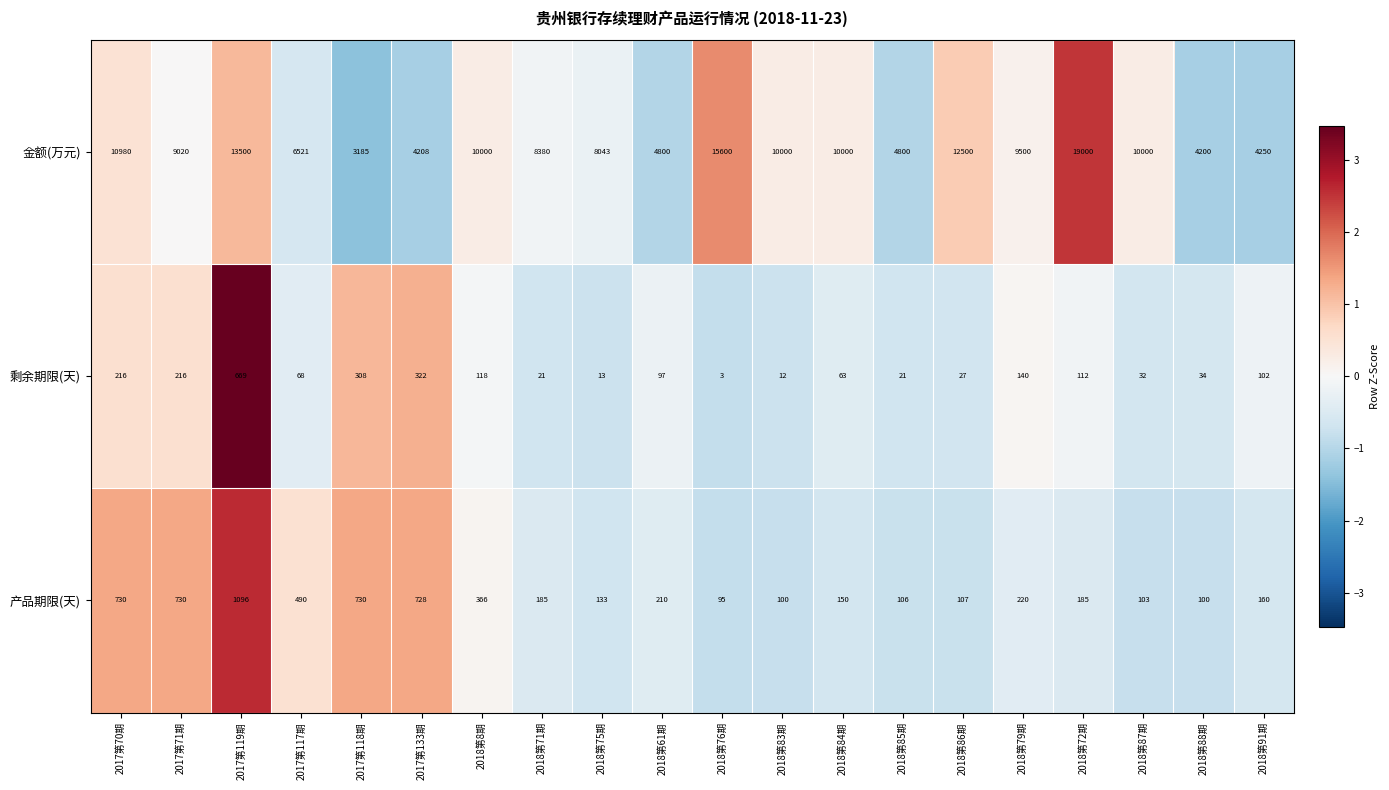

Is it true that 金额(万元) equals 1659 at 2018第88期?

False